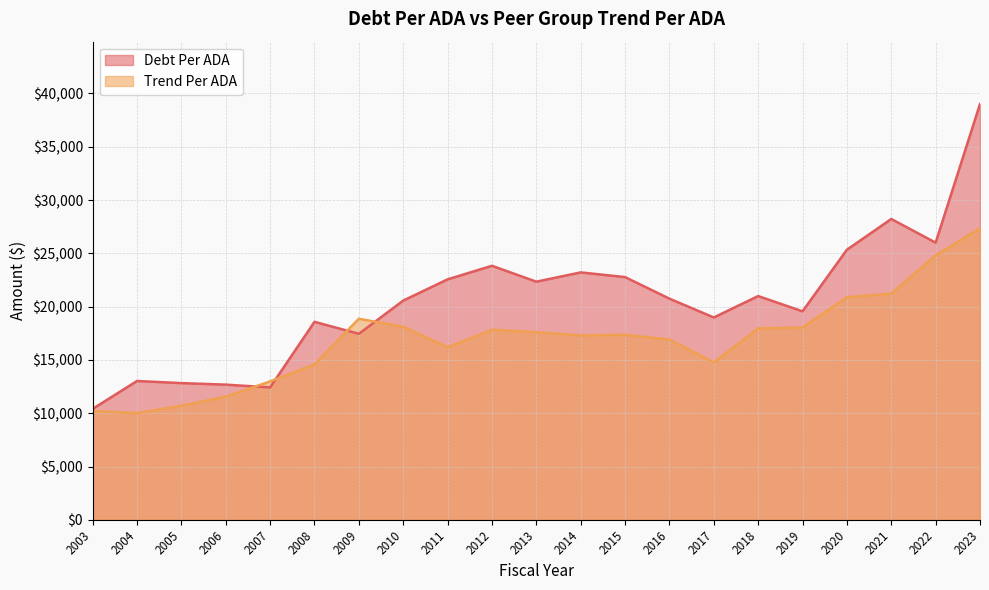

Which series has the largest range (max minus min)?

Debt Per ADA